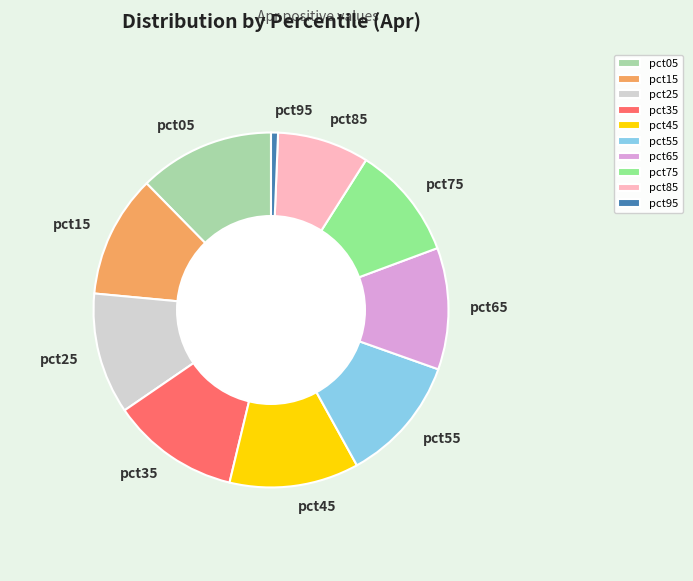

Count the number of slices in the pie.

10